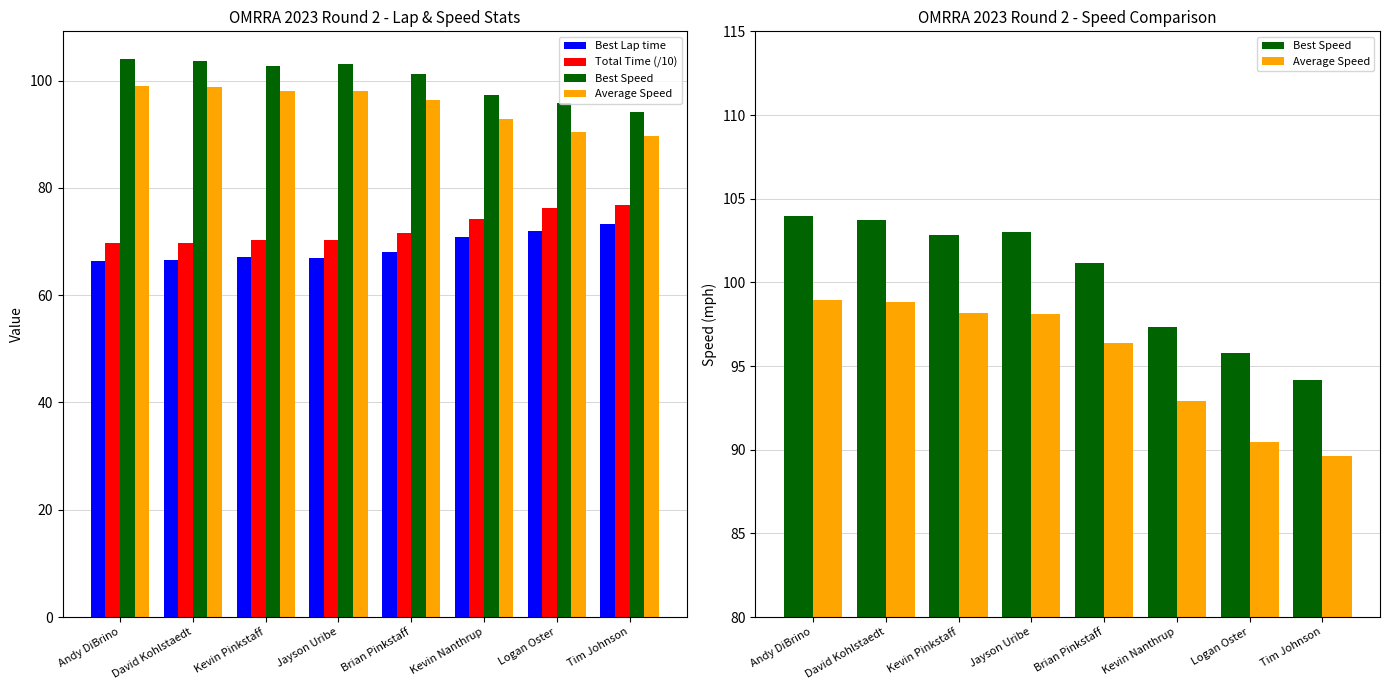

Reading left to right, list all the values displayed in this chart.

Best Lap time: 66.3	66.5	67.1	66.9	68.1	70.8	72.0	73.2
Total Time (/10): 69.7	69.7	70.2	70.3	71.5	74.2	76.2	76.9
Best Speed: 104.0	103.7	102.8	103.0	101.2	97.3	95.7	94.2
Average Speed: 98.9	98.8	98.1	98.1	96.4	92.9	90.4	89.7